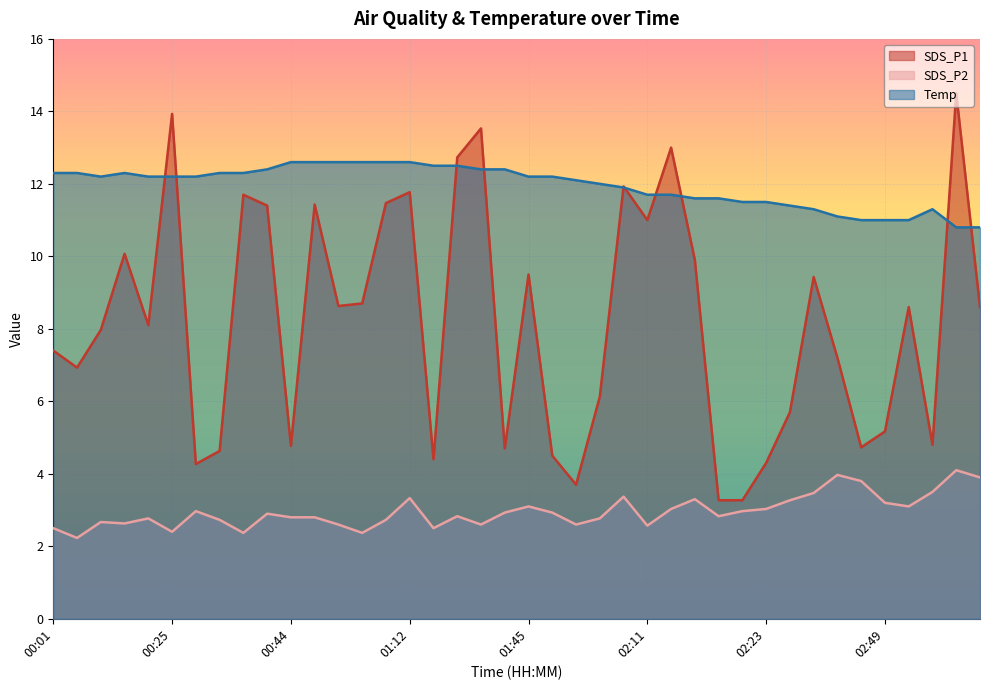

At which label does SDS_P2 reach its peak?

03:08